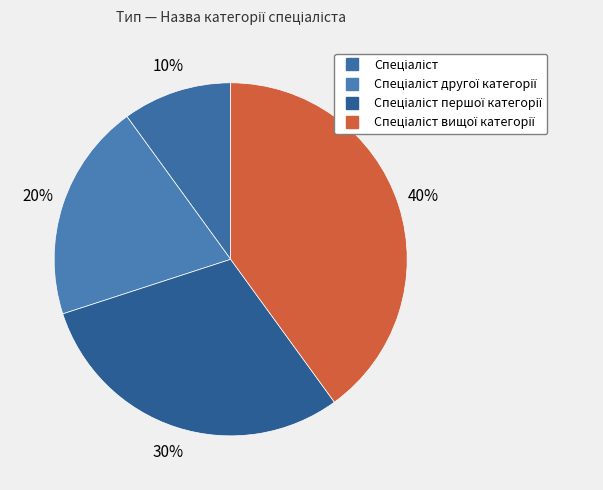

Count the number of slices in the pie.

4